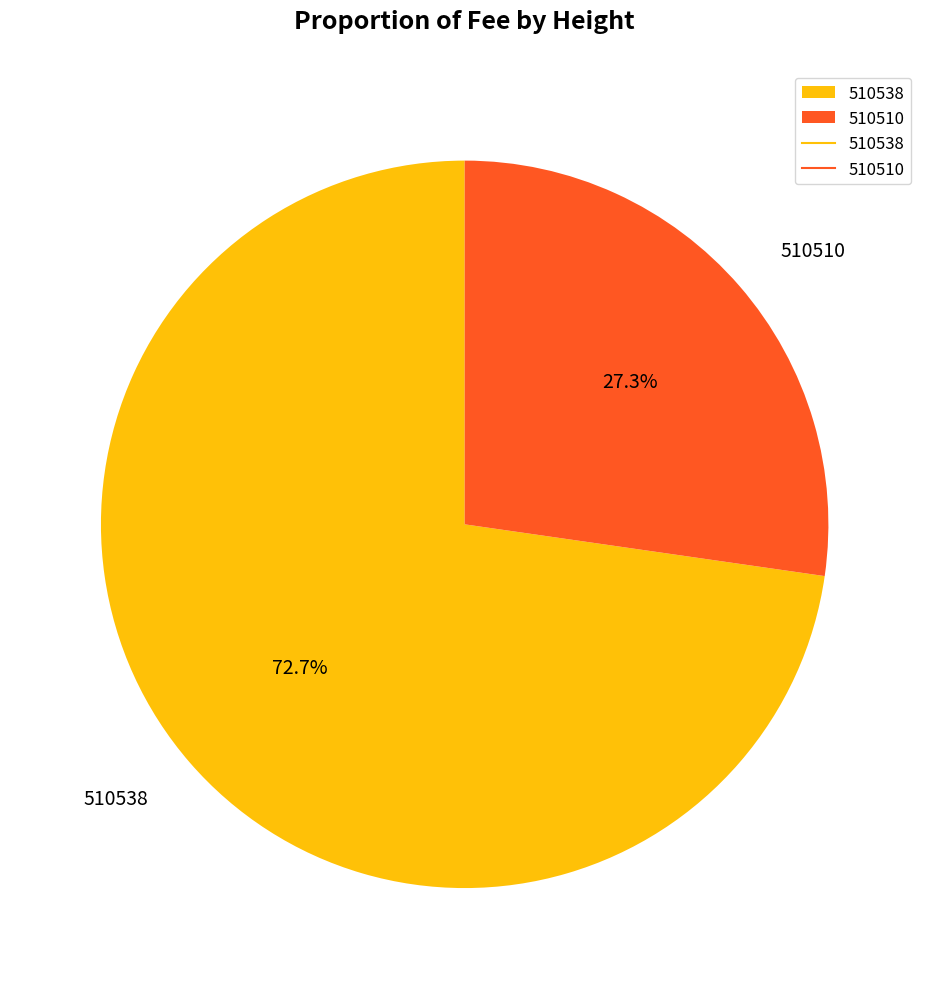

To the nearest percent, what is the combined percentage of 510510 and 510538?

100%